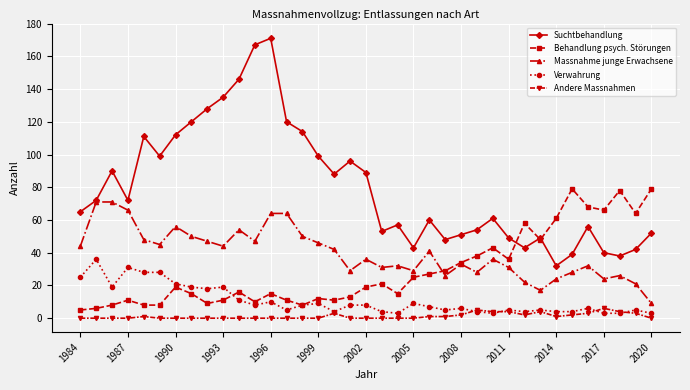

At how many categories does at least one series exceed 126?

5